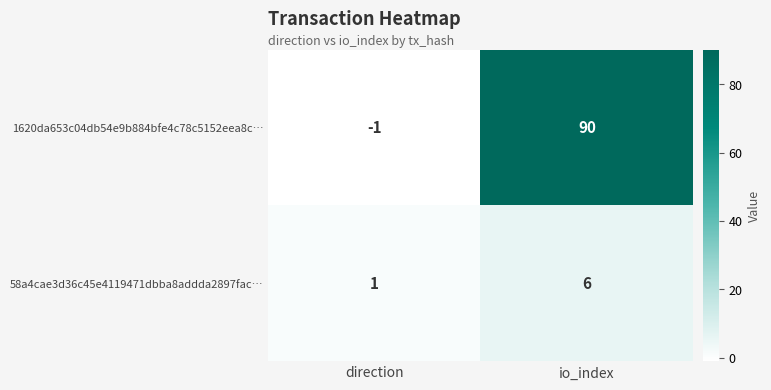

Reading left to right, list all the values displayed in this chart.

1620da653c04db54e9b884bfe4c78c5152eea8c…: -1	90
58a4cae3d36c45e4119471dbba8addda2897fac…: 1	6